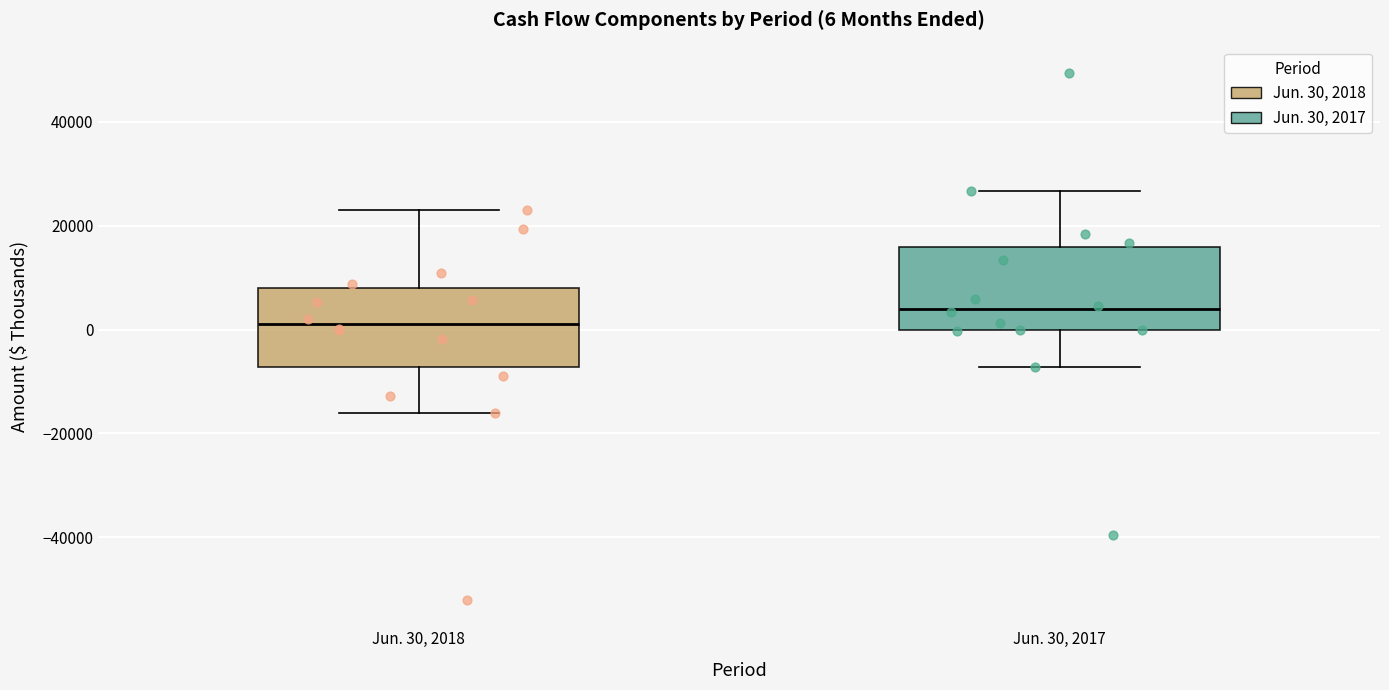

Which box's median line is the highest?

Jun. 30, 2017